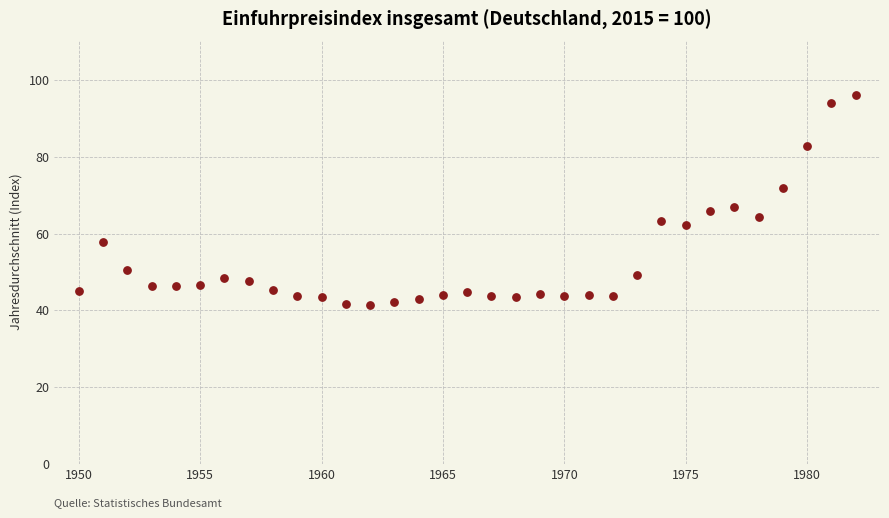

What is the range of X values (max minus min)?

32.0